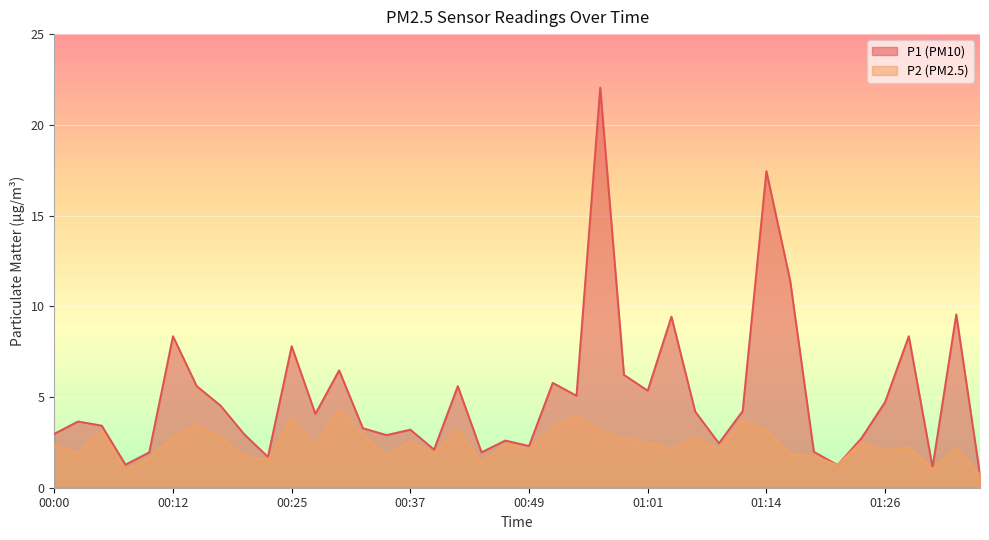

Is it true that P2 equals 4.9 at 00:15?

False